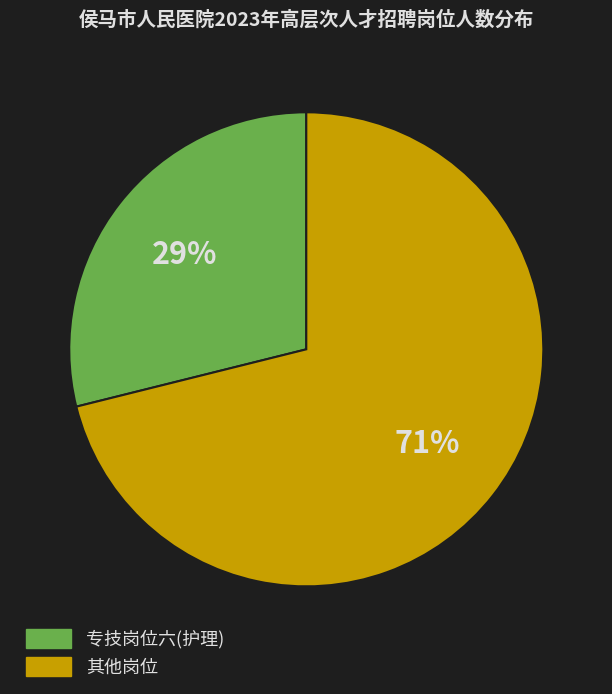

Which category has the smallest portion of the pie?

专技岗位六(护理)